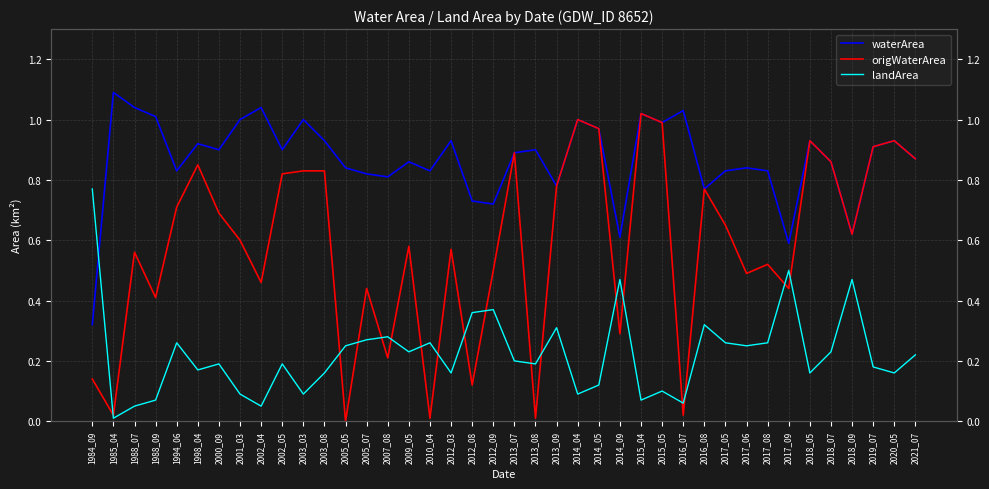

Reading left to right, extract all data points from this chart.

waterArea: 0.3	1.1	1.0	1.0	0.8	0.9	0.9	1.0	1.0	0.9	1.0	0.9	0.8	0.8	0.8	0.9	0.8	0.9	0.7	0.7	0.9	0.9	0.8	1.0	1.0	0.6	1.0	1.0	1.0	0.8	0.8	0.8	0.8	0.6	0.9	0.9	0.6	0.9	0.9	0.9
origWaterArea: 0.1	0.0	0.6	0.4	0.7	0.8	0.7	0.6	0.5	0.8	0.8	0.8	0.0	0.4	0.2	0.6	0.0	0.6	0.1	0.5	0.9	0.0	0.8	1.0	1.0	0.3	1.0	1.0	0.0	0.8	0.7	0.5	0.5	0.4	0.9	0.9	0.6	0.9	0.9	0.9
landArea: 0.8	0.0	0.1	0.1	0.3	0.2	0.2	0.1	0.1	0.2	0.1	0.2	0.2	0.3	0.3	0.2	0.3	0.2	0.4	0.4	0.2	0.2	0.3	0.1	0.1	0.5	0.1	0.1	0.1	0.3	0.3	0.2	0.3	0.5	0.2	0.2	0.5	0.2	0.2	0.2